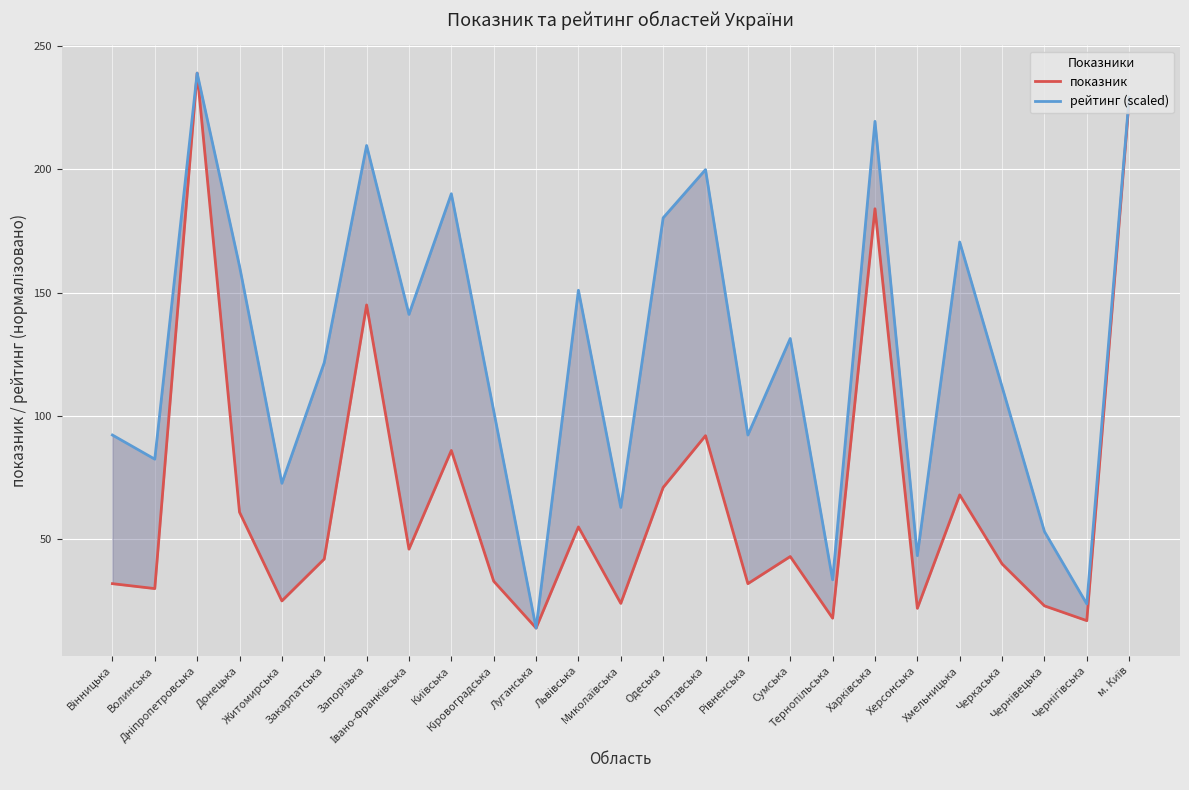

What is the sum of all рейтинг (scaled) values?

3128.3